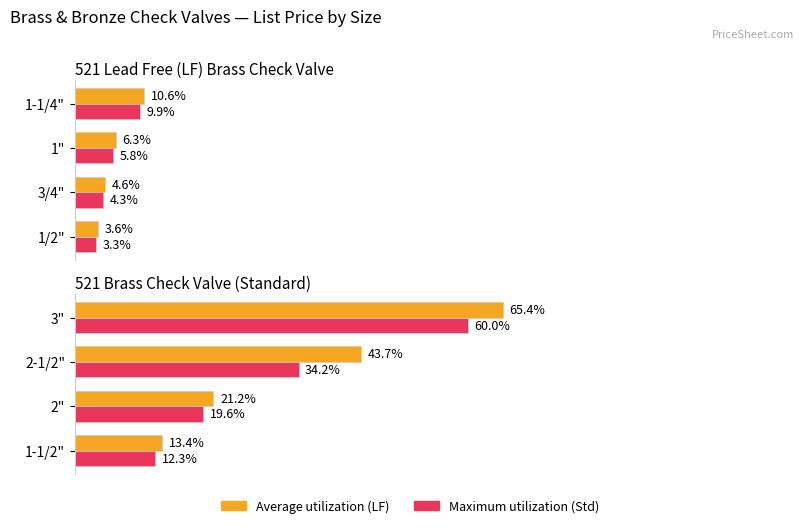

The Maximum utilization series shows 5.1 at 1-1/2". True or false?

False